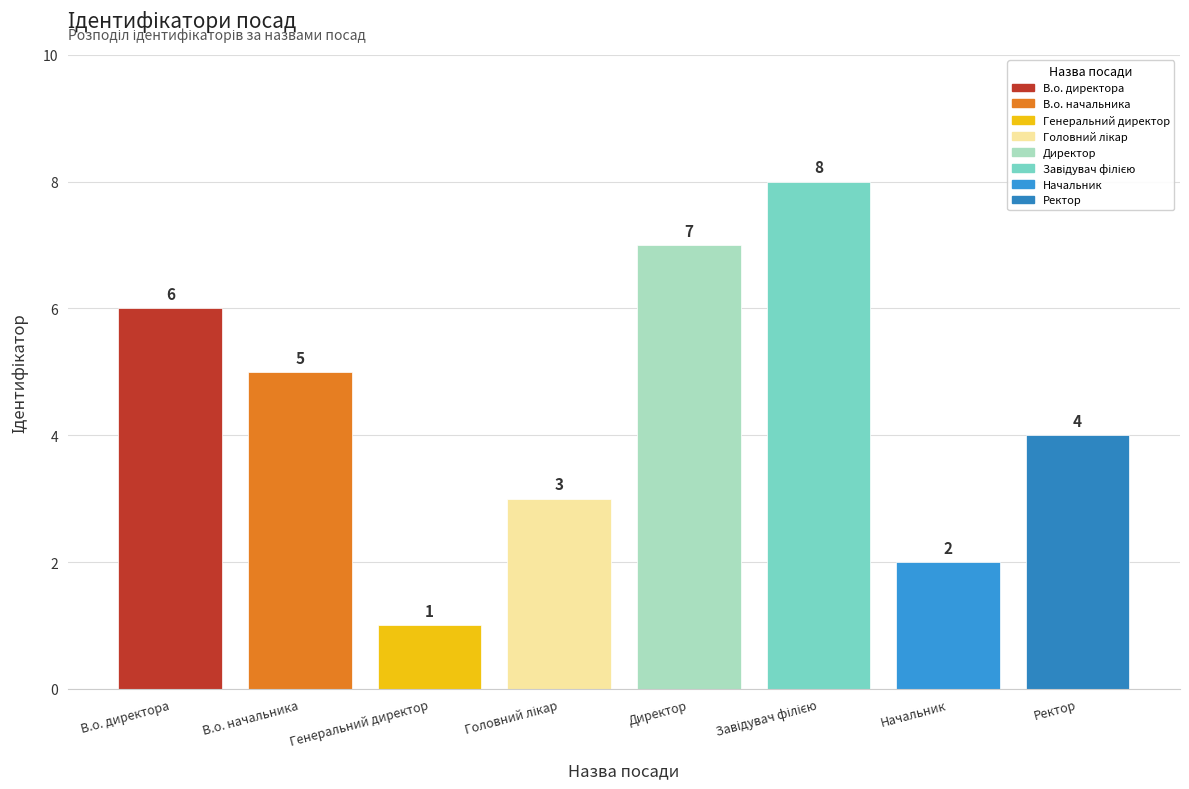

Reading right to left, what are all the values shown in this chart?

4	2	8	7	3	1	5	6